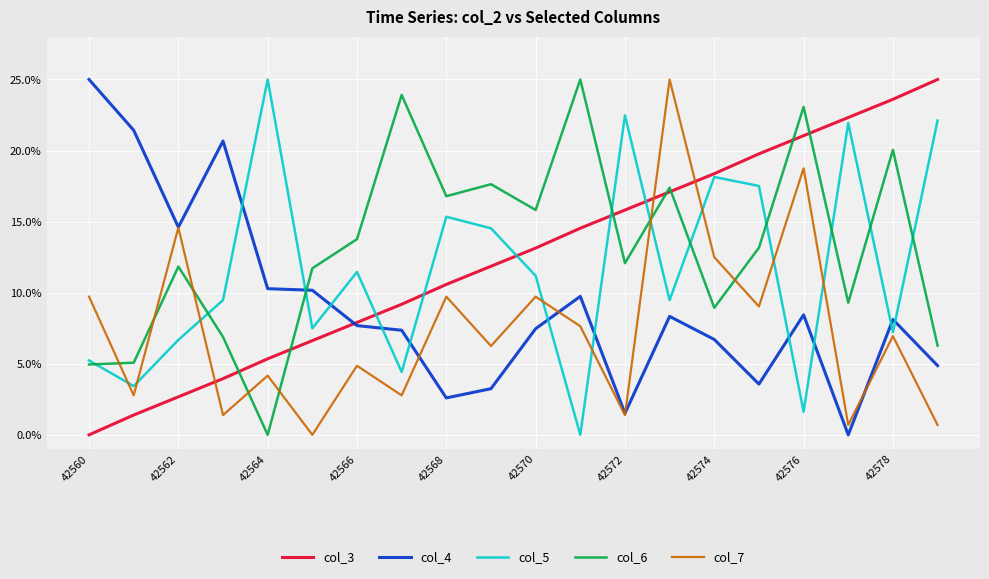

True or false: col_4 and col_5 intersect in this chart.

True